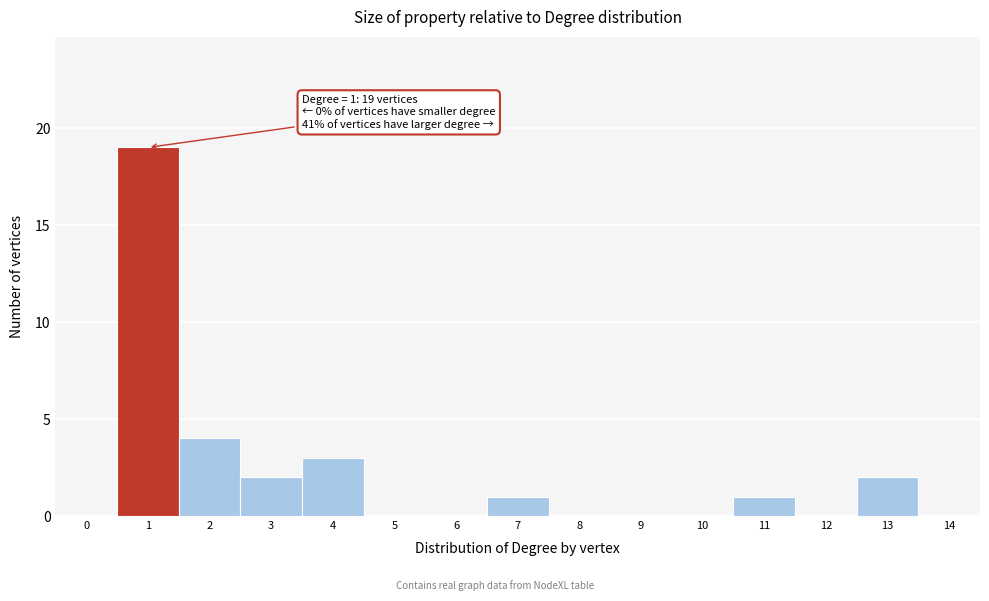

Reading left to right, extract all data points from this chart.

0=0	1=19	2=4	3=2	4=3	5=0	6=0	7=1	8=0	9=0	10=0	11=1	12=0	13=2	14=0